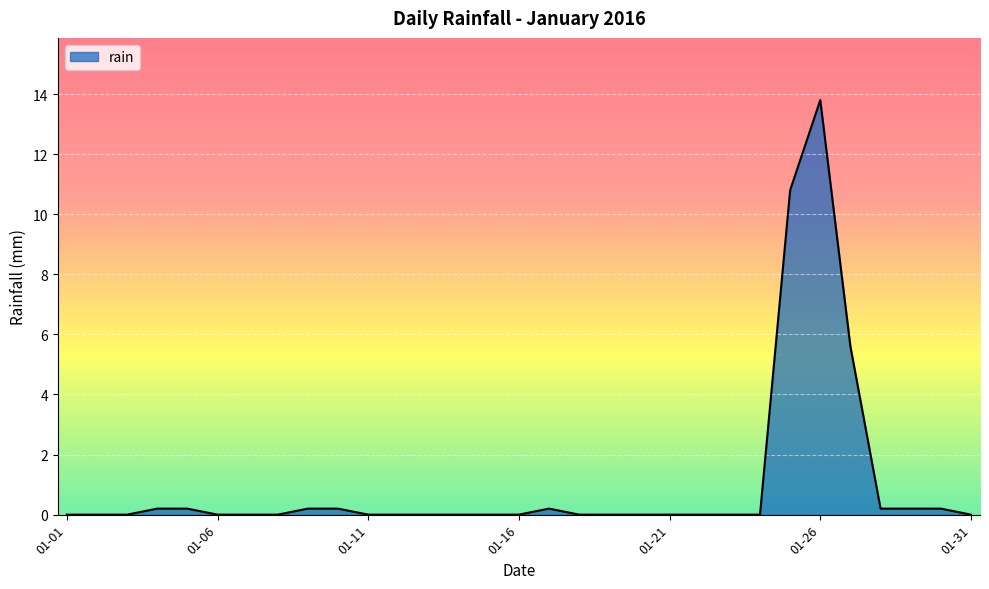

True or false: the data has more than 0 interior local peaks.

True